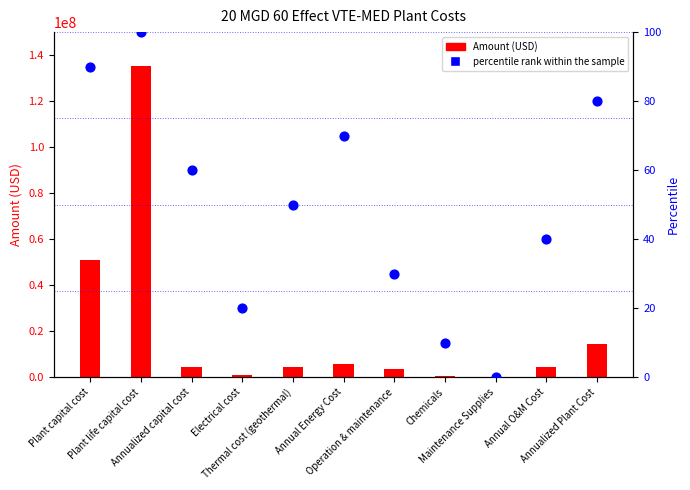

At how many categories does at least one series exceed 36129310?

2